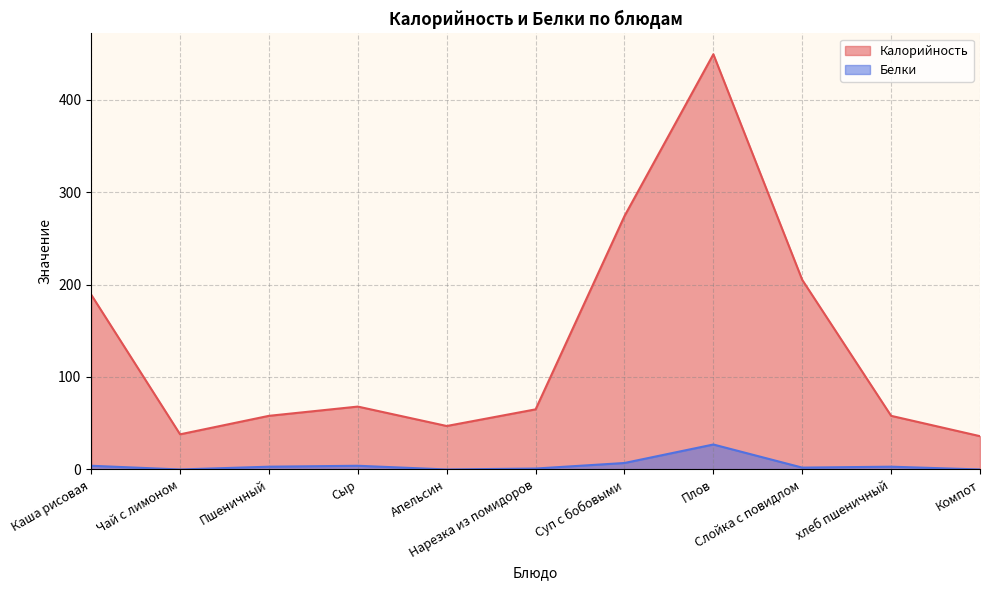

Which category has the lowest value in the Калорийность series?

Компот